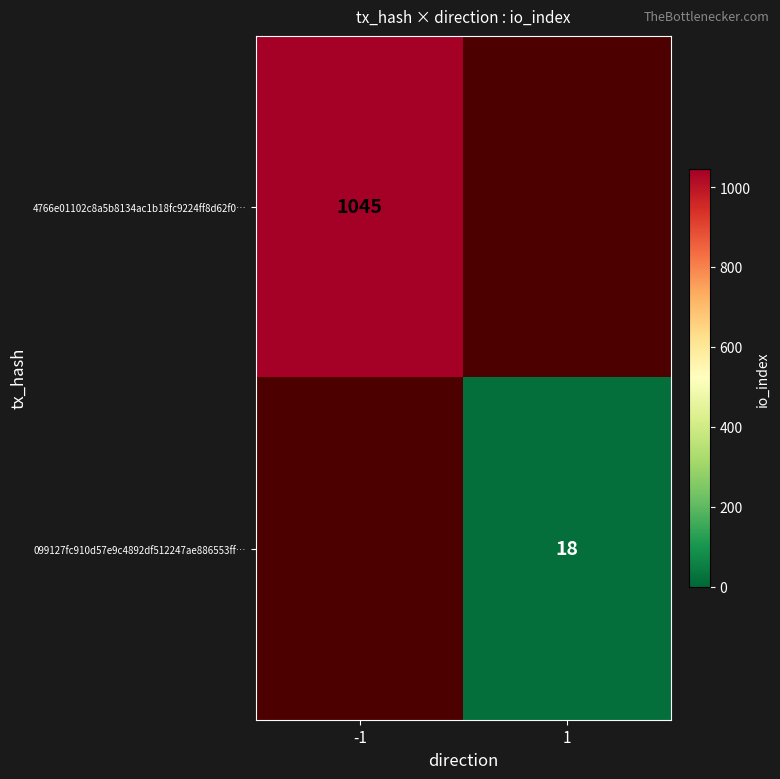

Is it true that 099127fc910d57e9c4892df512247ae886553ff… equals 31 at 1?

False